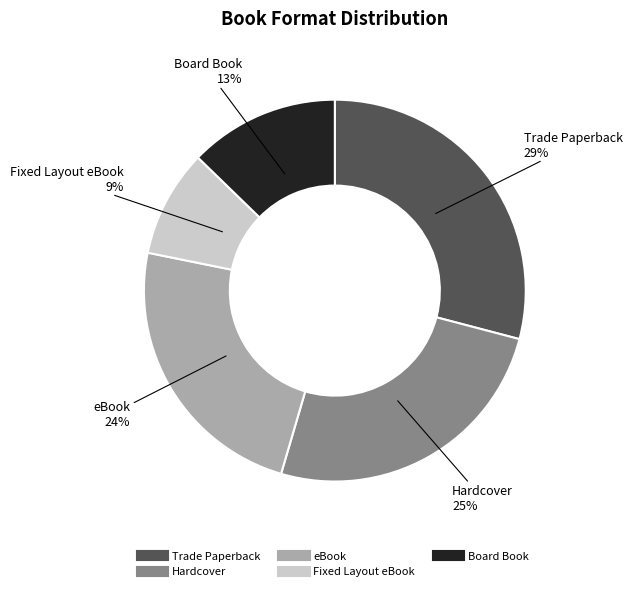

Is it true that Hardcover is 35% of the pie?

False